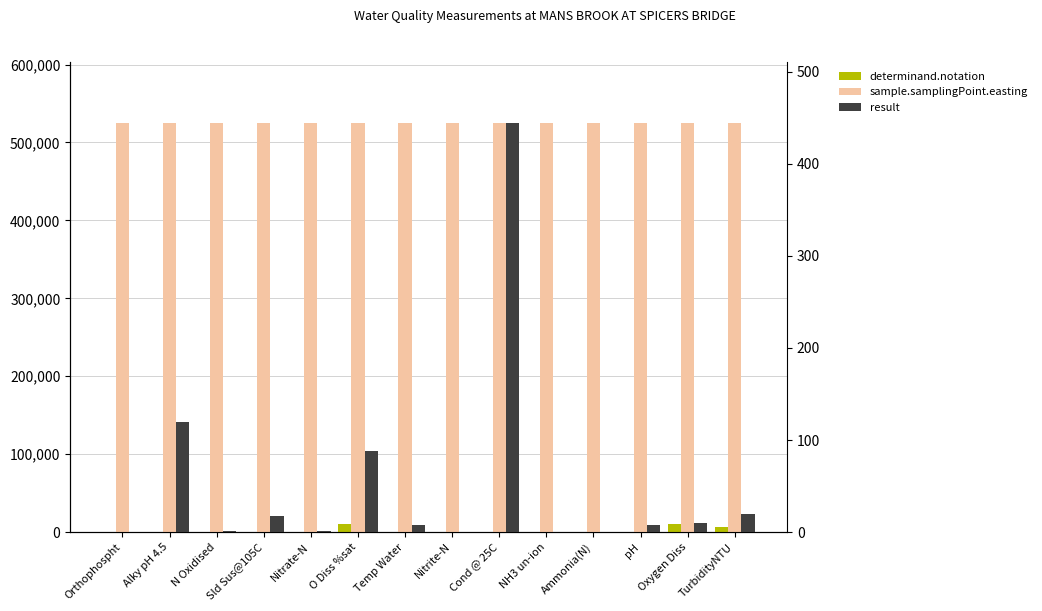

What is the difference between the highest and lowest values at O Diss %sat?

524652.8